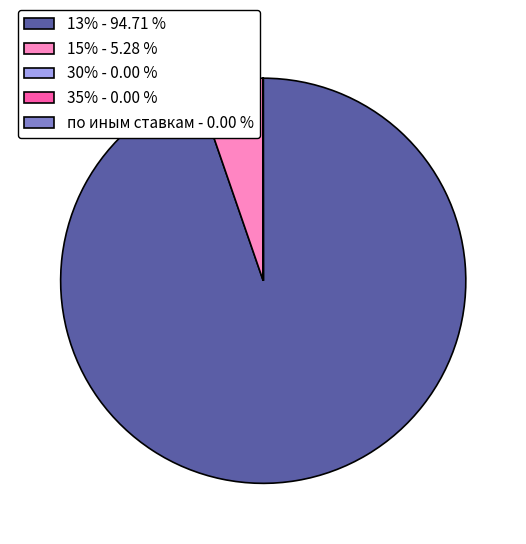

Is 15% - 5.28 % the majority of the pie?

No